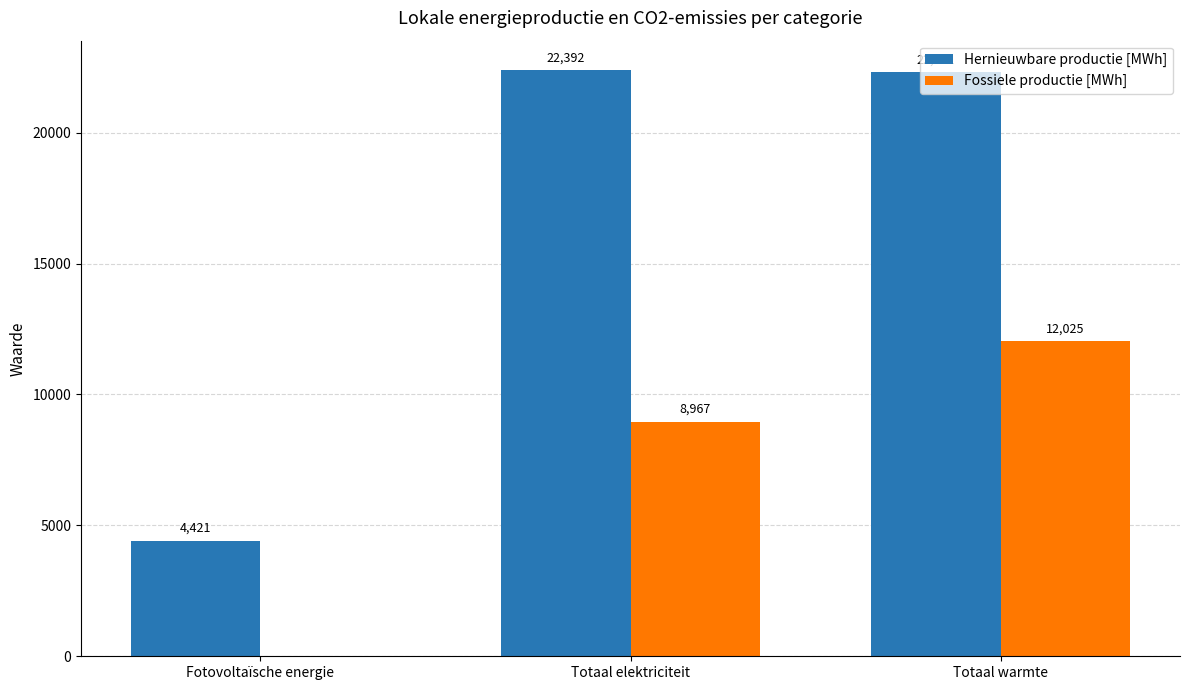

Is the value of Fossiele productie [MWh] at Fotovoltaïsche energie greater than the value of Hernieuwbare productie [MWh] at Fotovoltaïsche energie?

No